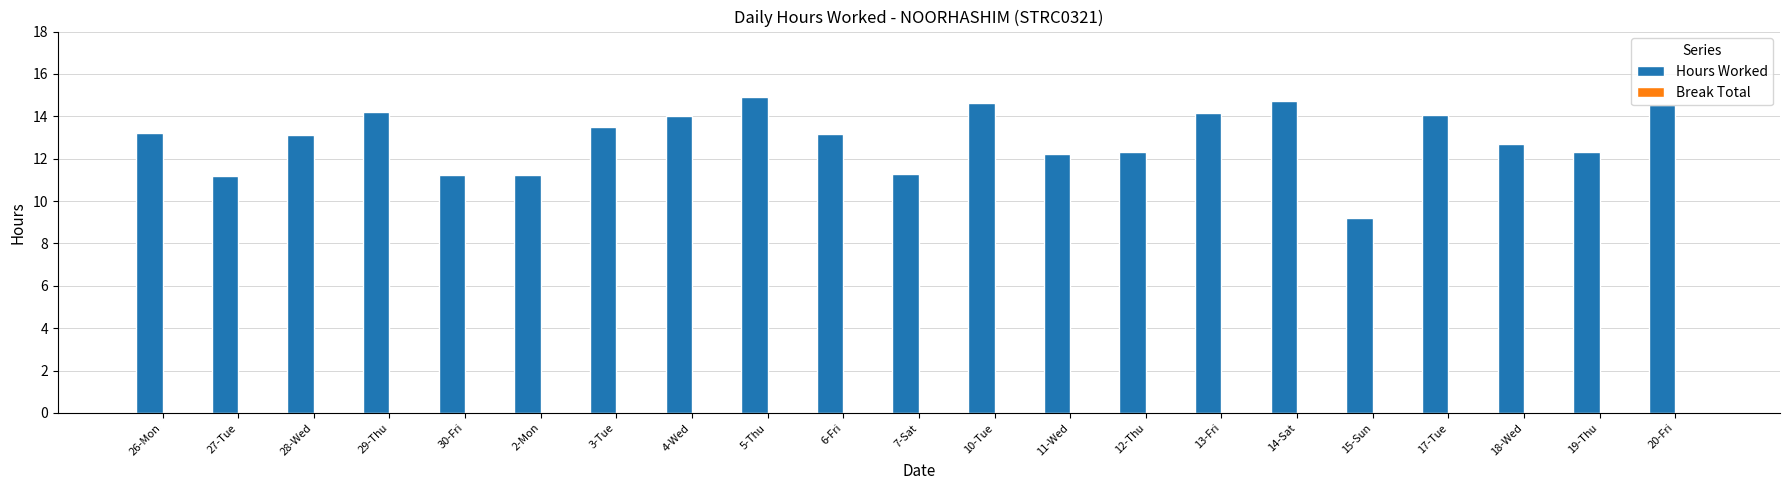

What is the difference between the values at 30-Fri and 17-Tue?

2.8